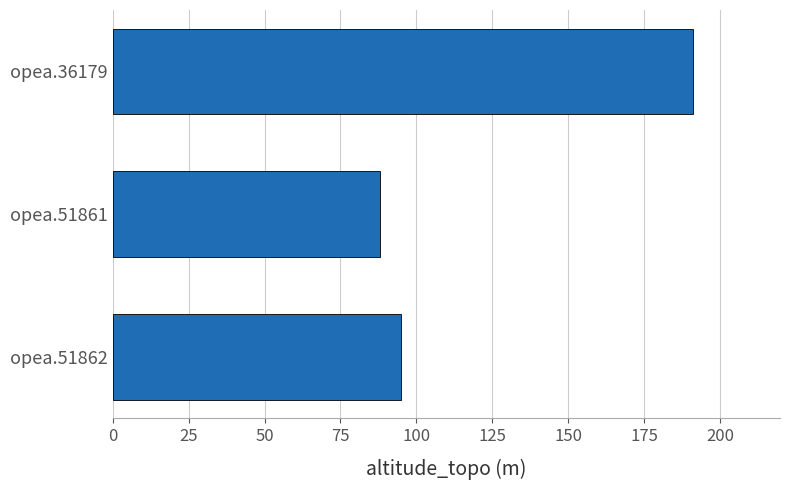

How many data points does each series have?

3